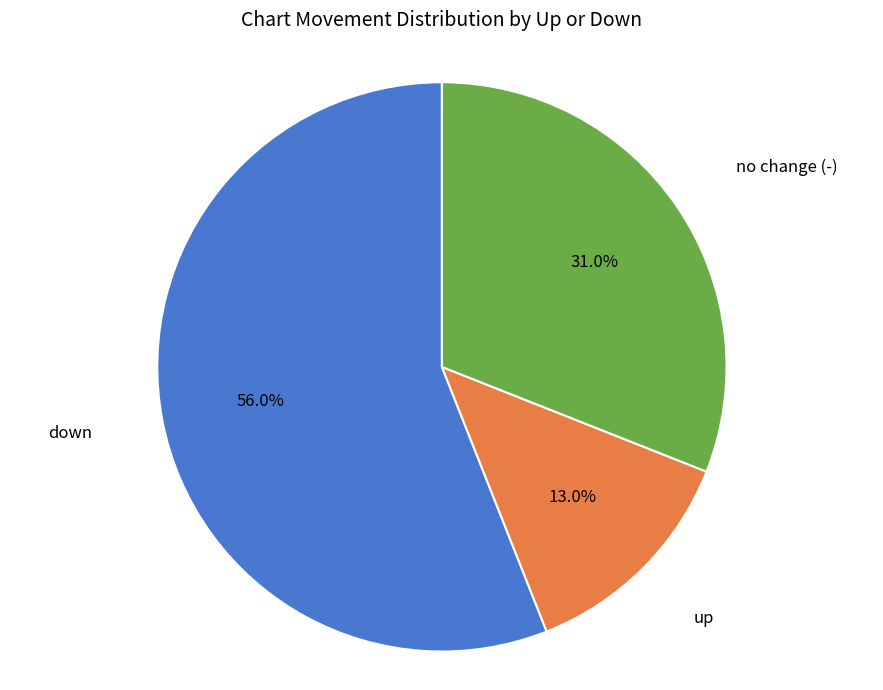

Between no change (-) and down, which is larger?

down